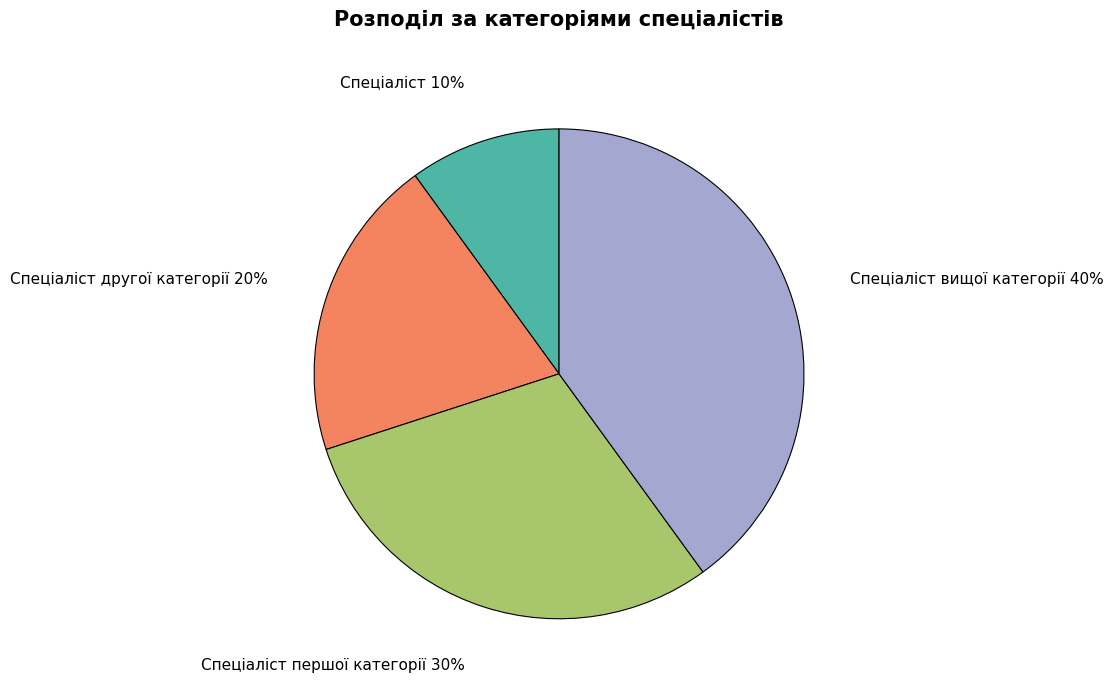

Approximately how many times larger is the value at Спеціаліст другої категорії compared to Спеціаліст вищої категорії?

0.5